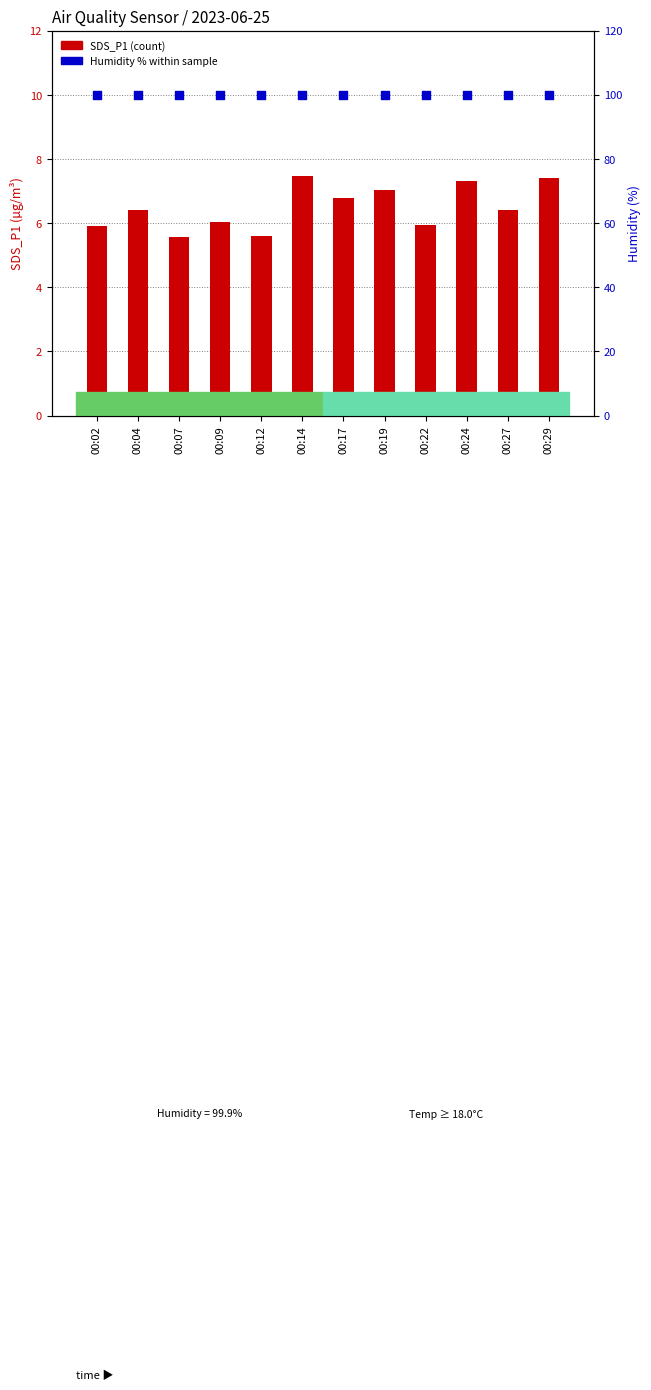

Which series has the widest spread of Y values?

SDS_P1